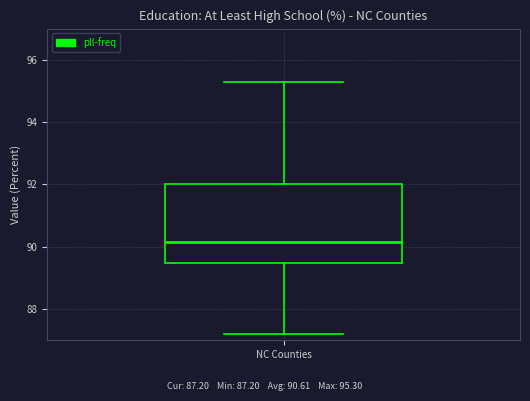

Read this box plot against the y-axis: the position of the median line, the range covered by the box, and the ends of both whiskers. The values are not printed on the chart, so give them approximately, as read against the axis.

median 90.2, box 89.4 to 92.0, whiskers 87.2 to 95.4